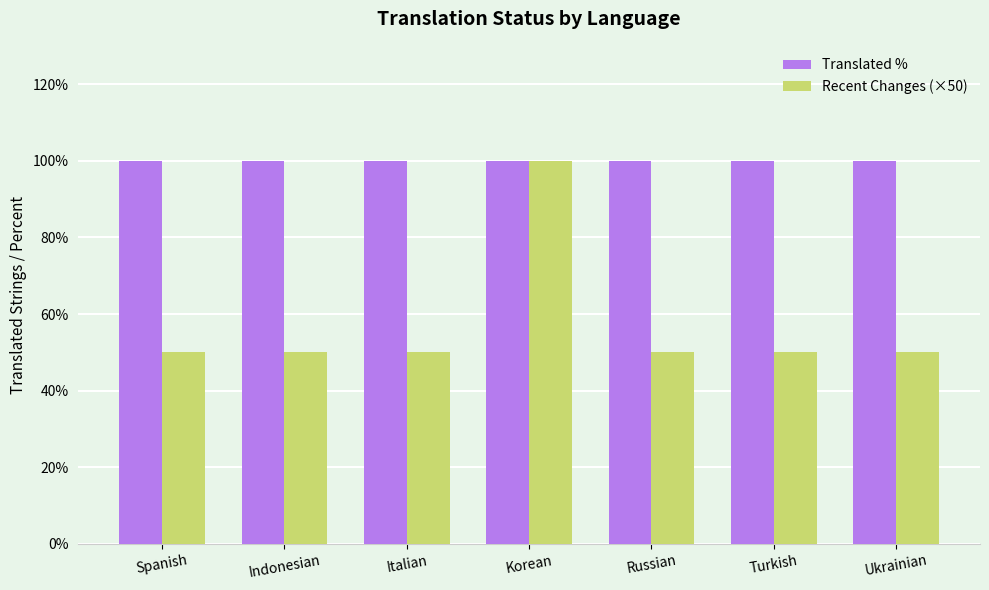

Reading right to left, transcribe all the data shown in this chart.

Translated %: Ukrainian=100	Turkish=100	Russian=100	Korean=100	Italian=100	Indonesian=100	Spanish=100
Recent Changes (×50): Ukrainian=50	Turkish=50	Russian=50	Korean=100	Italian=50	Indonesian=50	Spanish=50